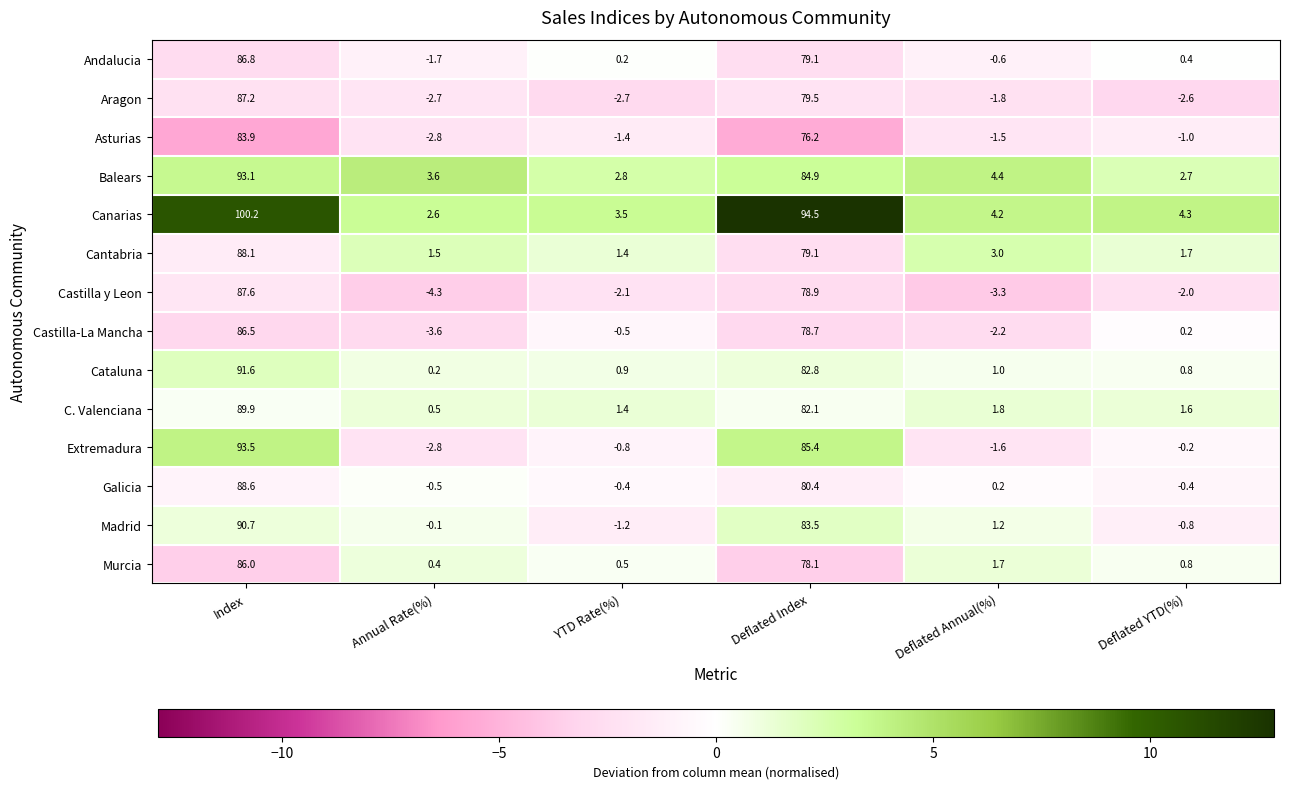

Which series changed the most between Deflated Index and Deflated YTD(%)?

Canarias